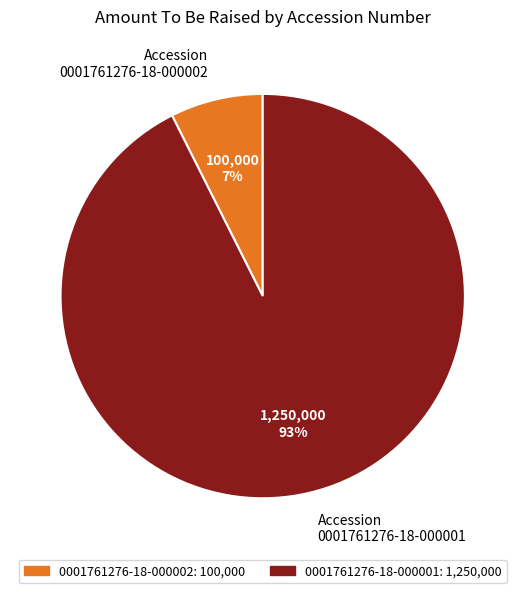

To the nearest percent, what is the average slice percentage?

50%